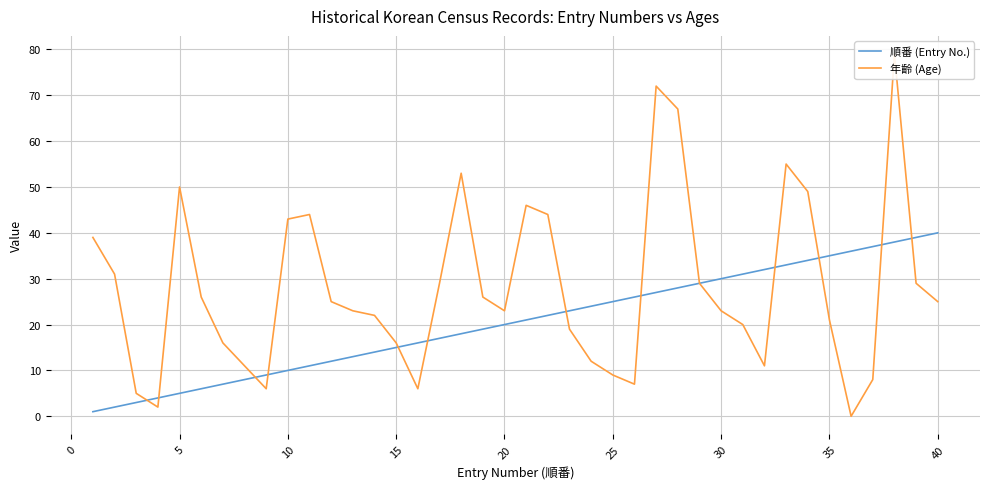

How many times do 順番 (Entry No.) and 年齡 (Age) cross each other?

12